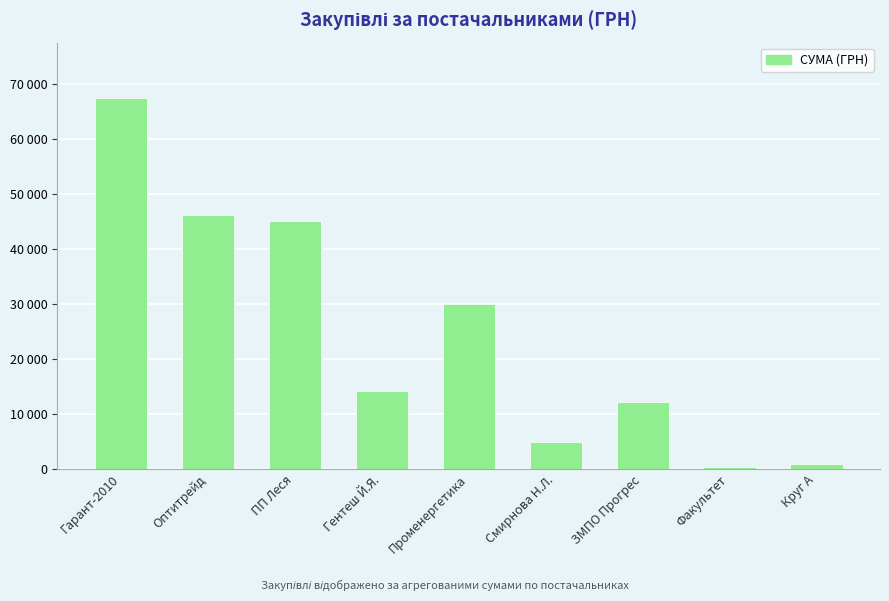

What is the label of the 5th bar from the left?

Променергетика